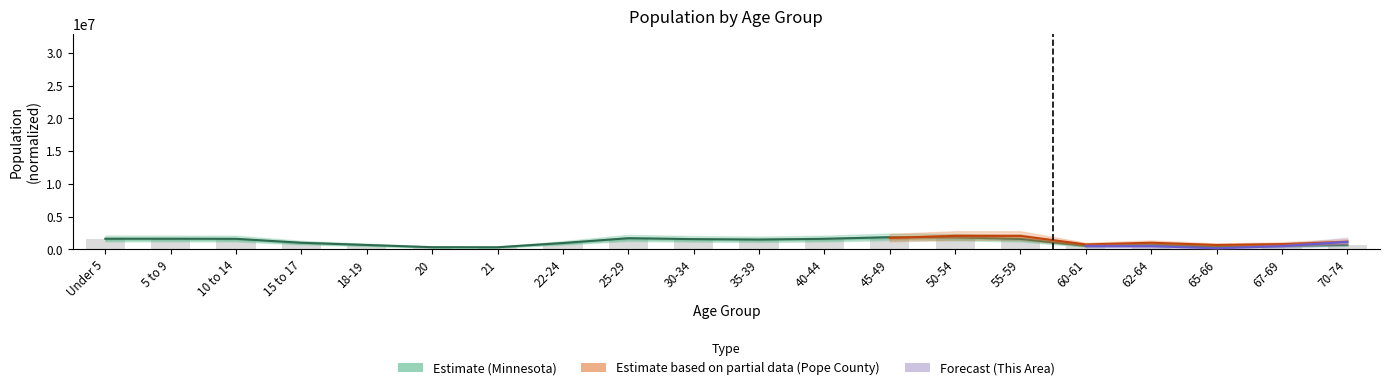

At which category is the sum across all series the highest?

45-49